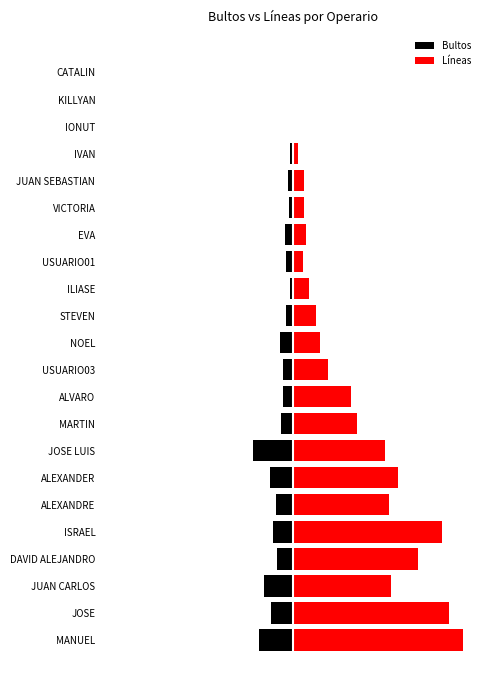

How many data points in Líneas are above 546?

10